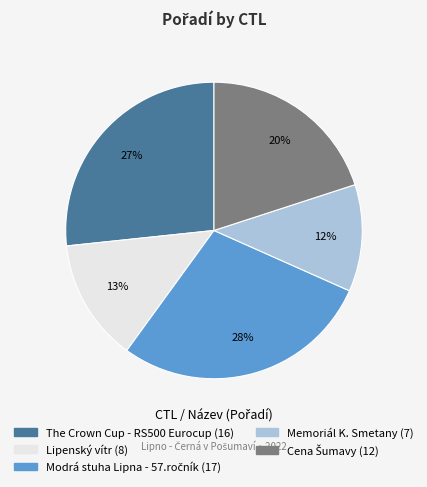

Does any single category account for the majority?

No